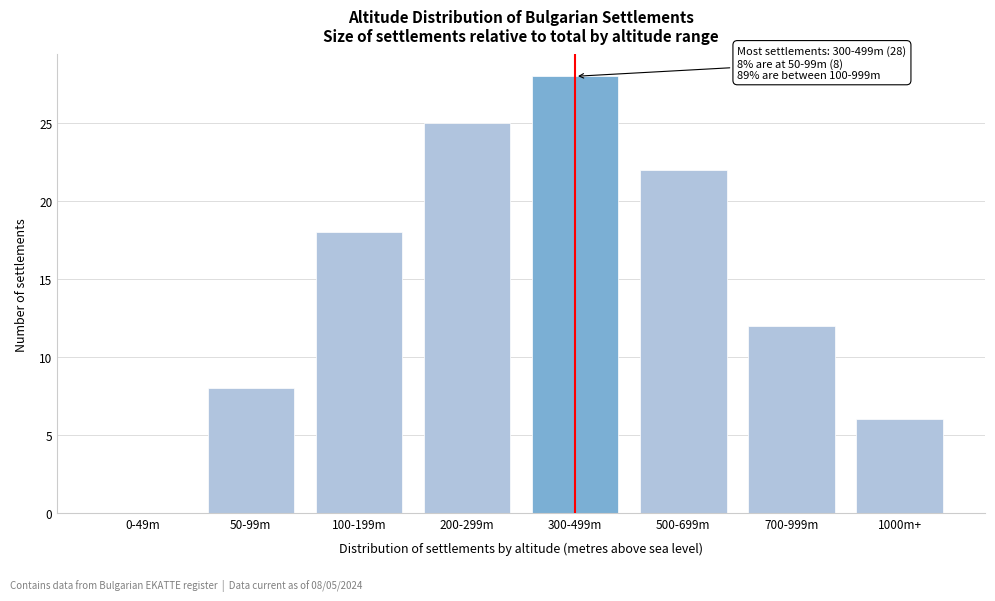

Reading left to right, transcribe all the data shown in this chart.

0-49m=0	50-99m=8	100-199m=18	200-299m=25	300-499m=28	500-699m=22	700-999m=12	1000m+=6